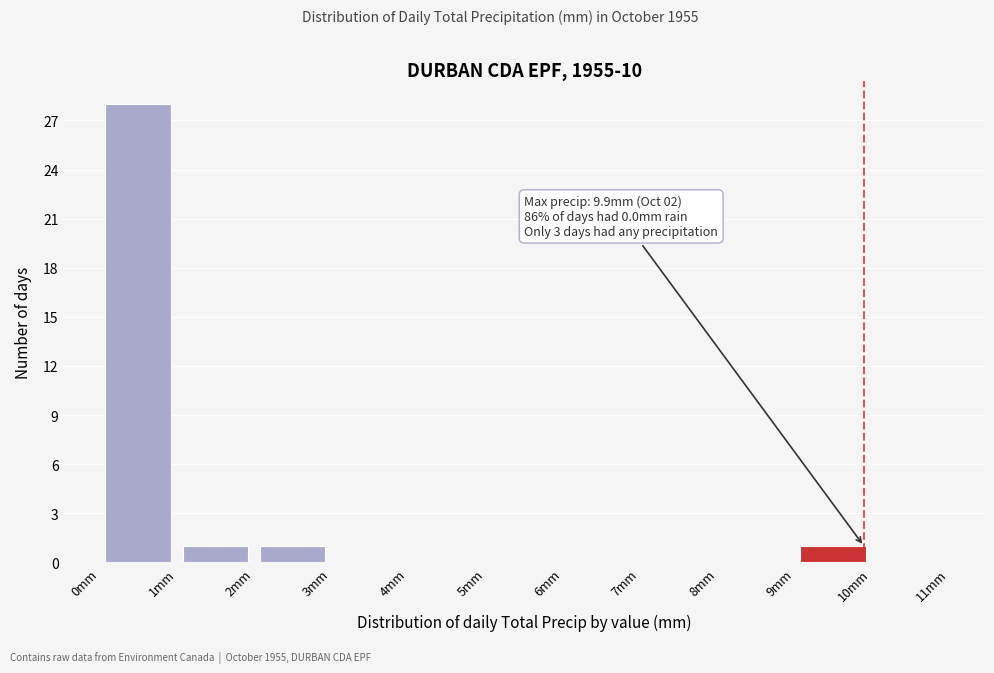

Which range on the x-axis has the tallest bar?

0 to 1